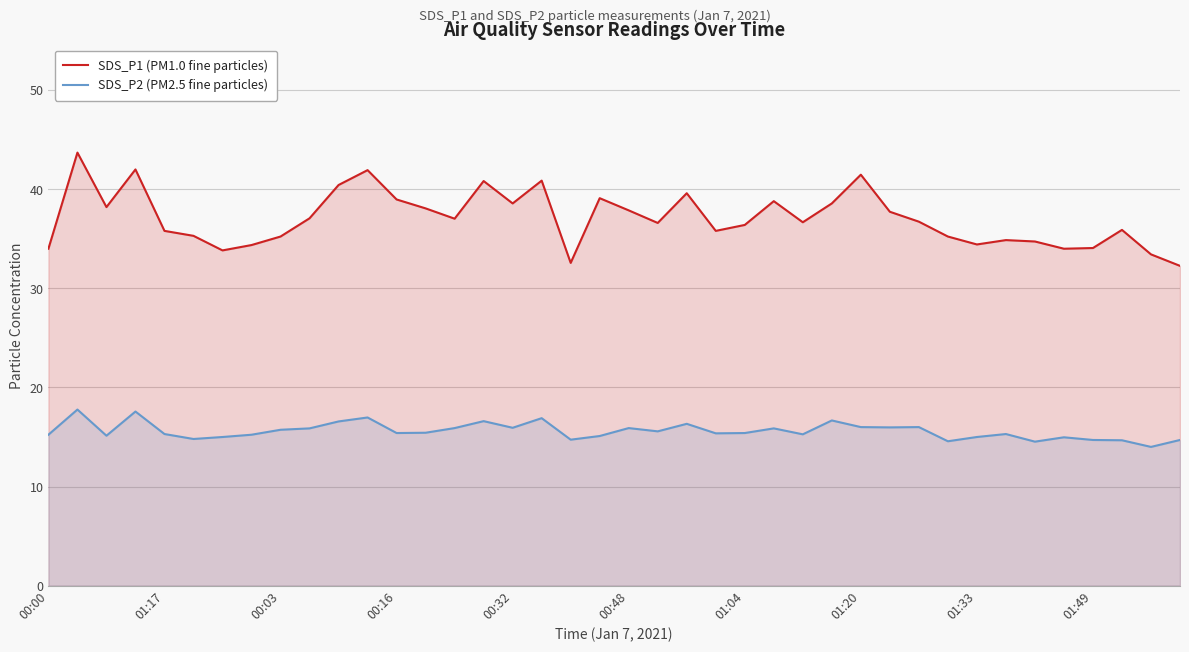

The value of SDS_P2 (PM2.5 fine particles) at 35 is 26.4. True or false?

False